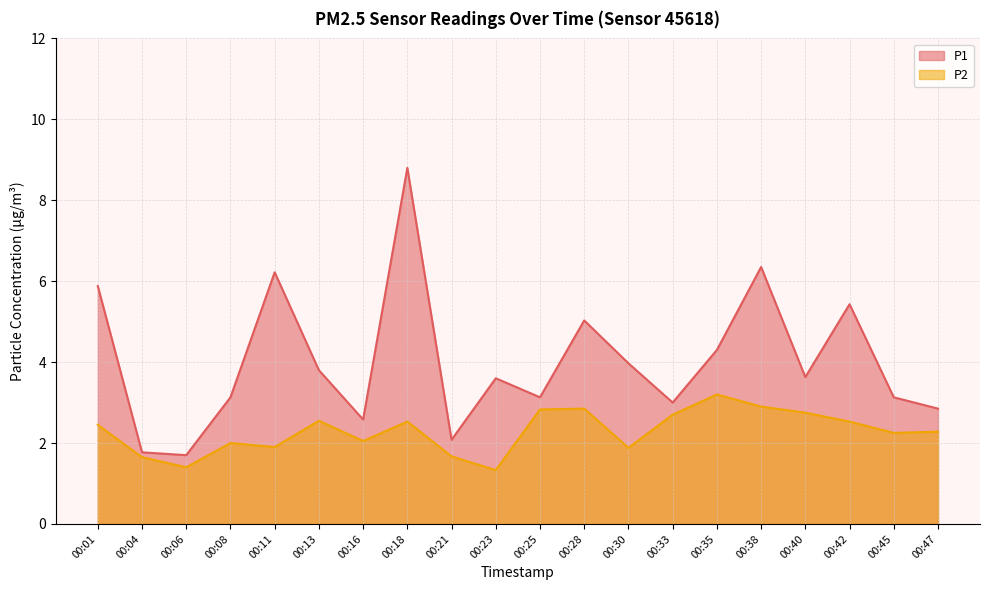

What is the total value across all series at 00:47?

5.1